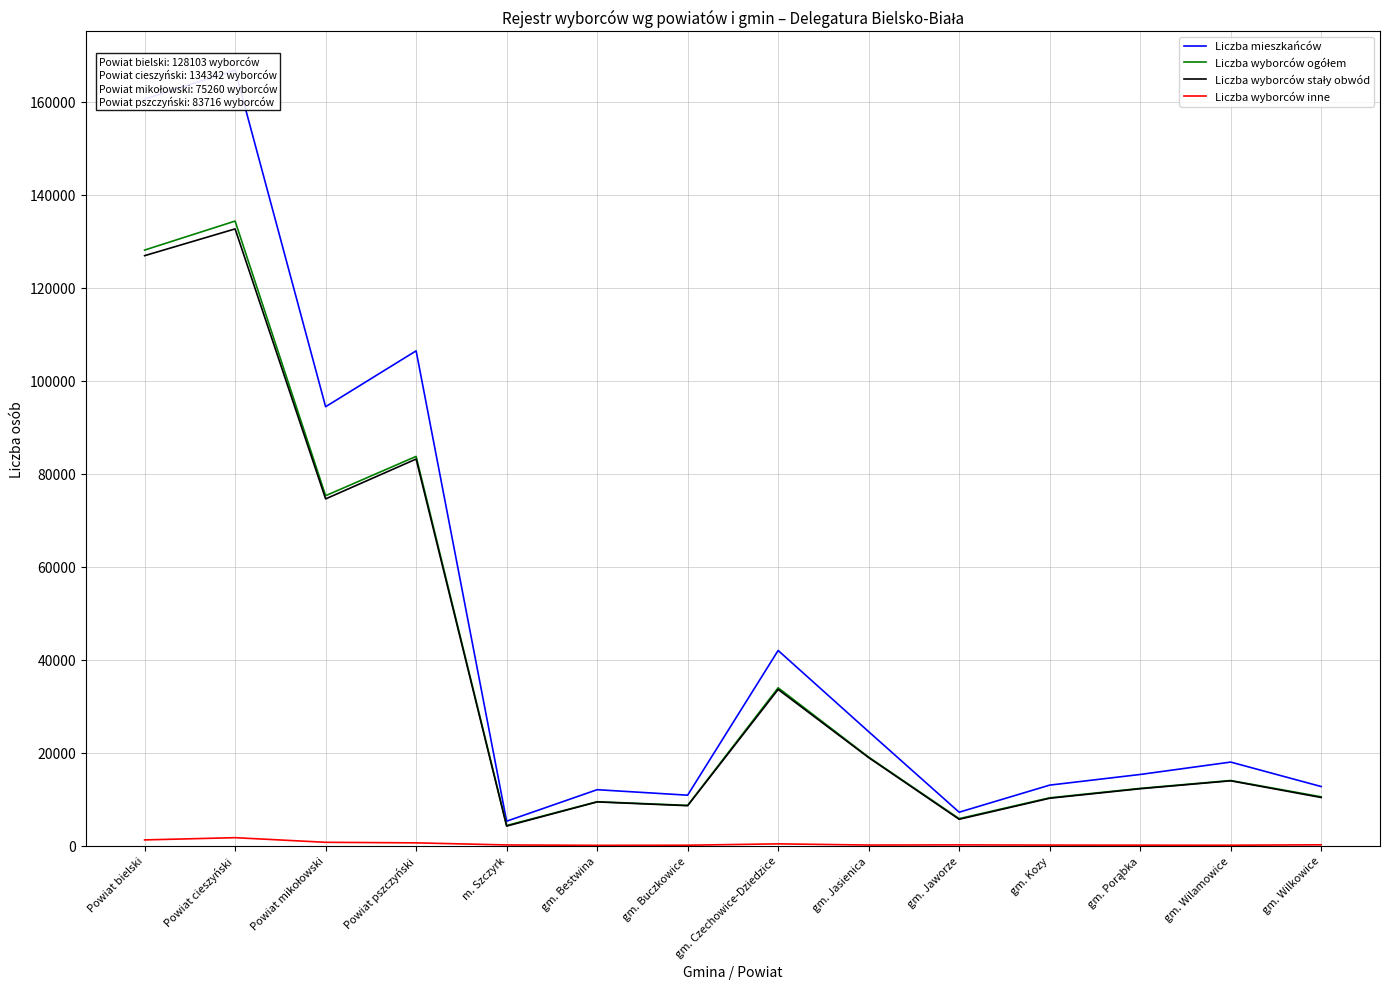

Which series has the widest spread of values?

Liczba mieszkańców